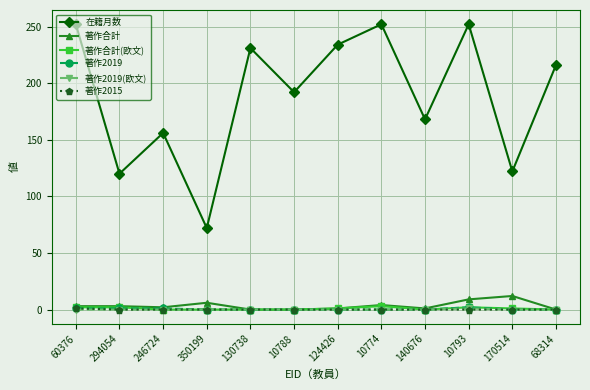

True or false: 在籍月数 and 著作合計(欧文) intersect in this chart.

False